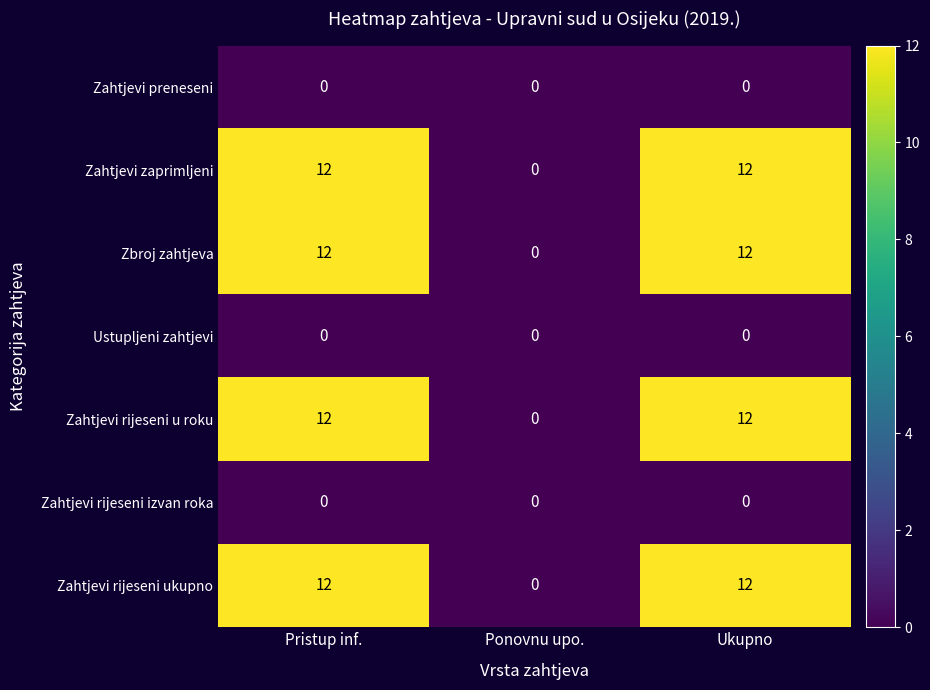

What is the greatest value displayed?

12